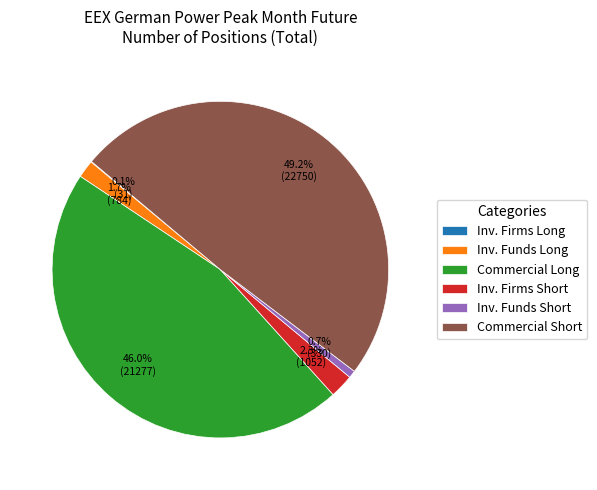

What portion of the pie excludes Inv. Funds Short?

99.3%